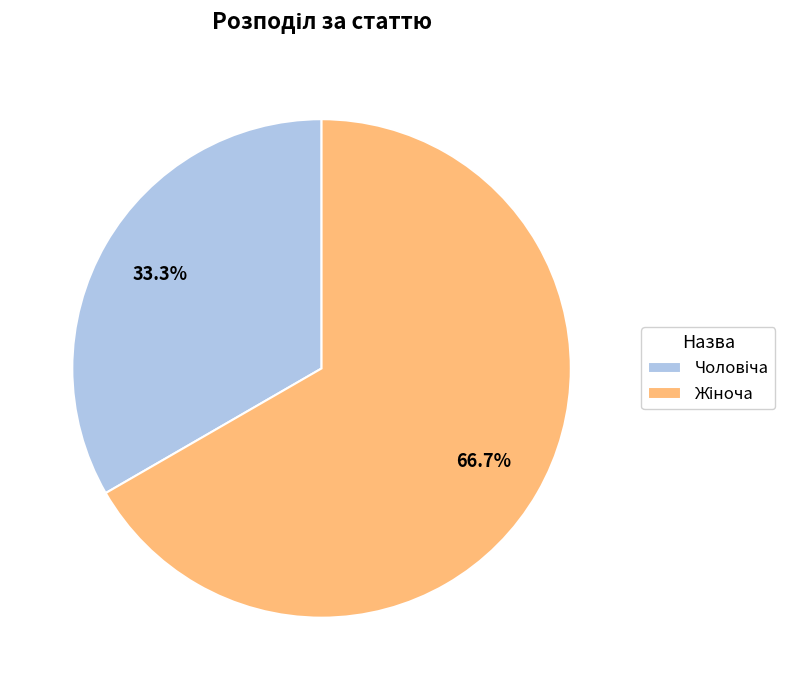

Does any single category account for the majority?

Yes